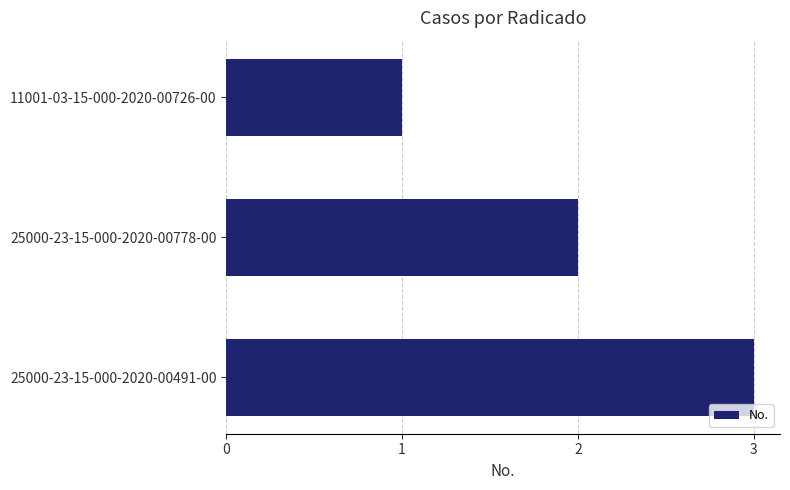

What is the sum of all values?

6